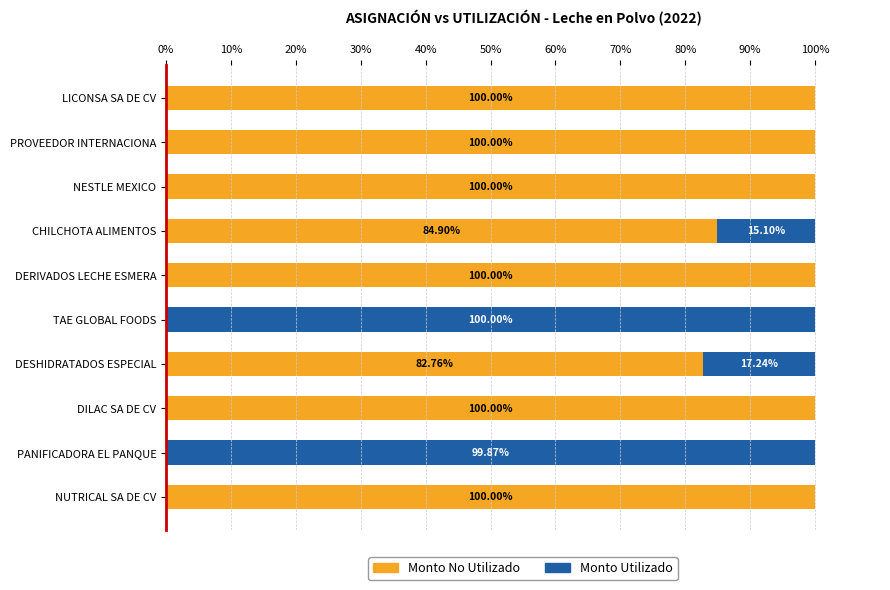

At which label is Monto No Utilizado closest to 50?

DESHIDRATADOS ESPECIAL